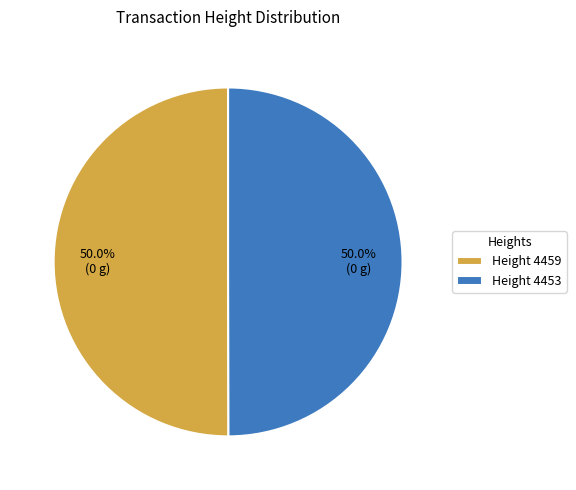

What percentage do Height 4453 and Height 4459 together represent?

100.0%